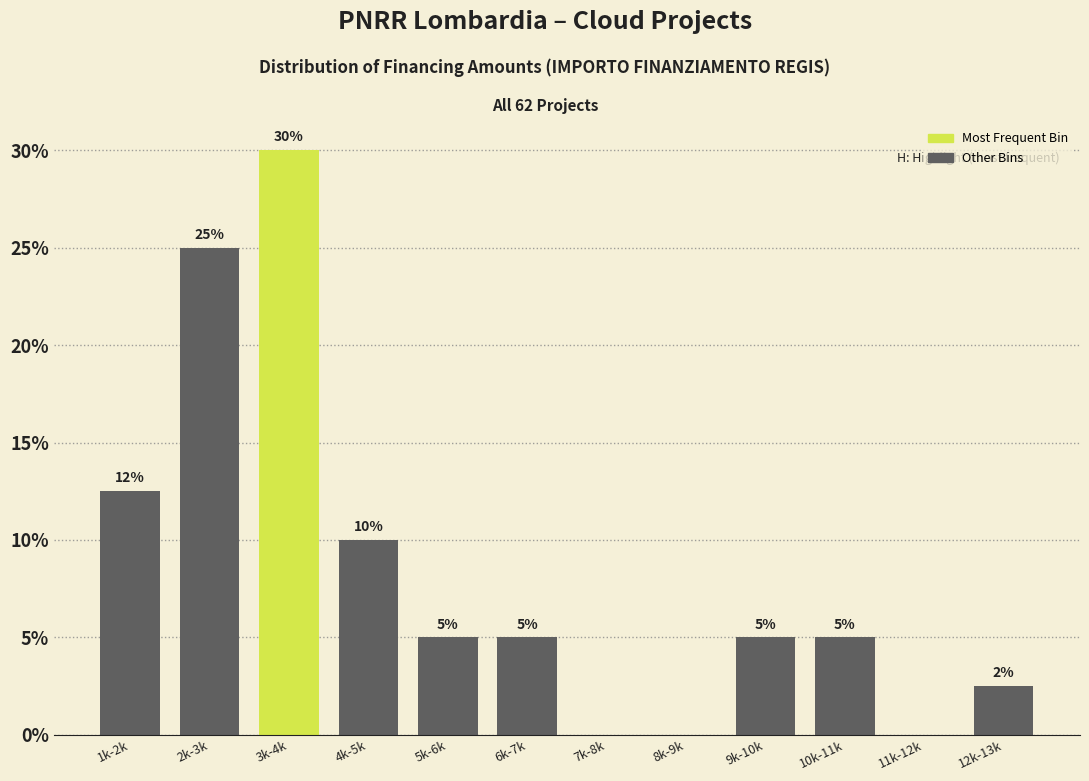

Read the value at 1k-2k.

12.5